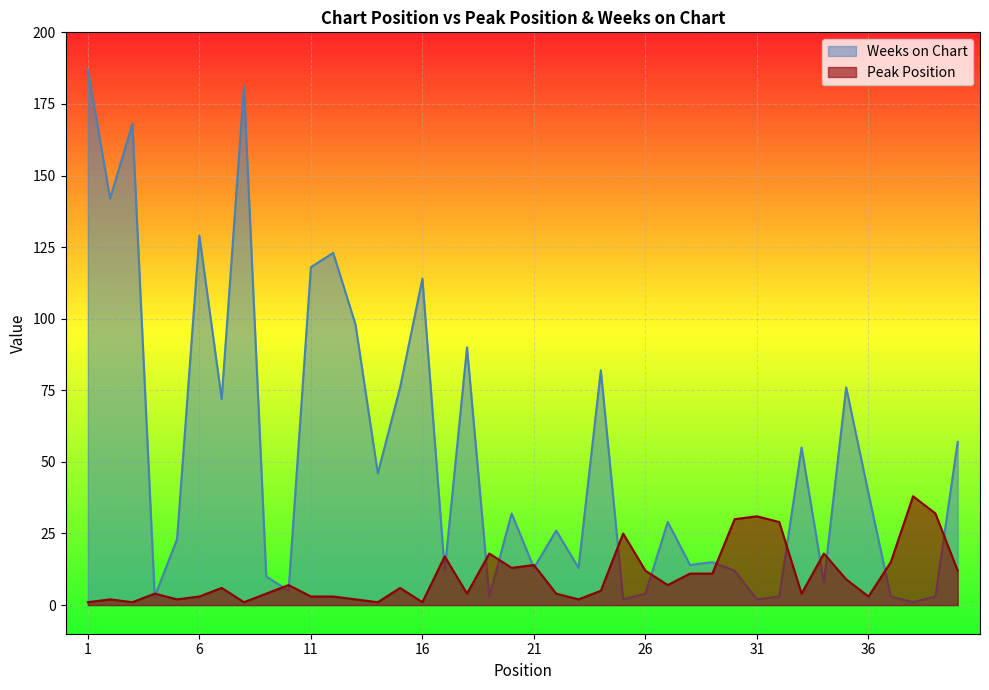

What is the average value of the Weeks on Chart series?

52